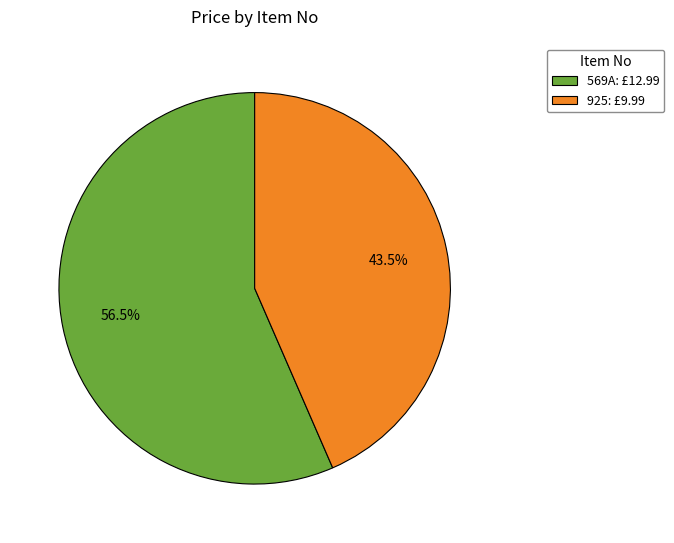

Which has a higher value, 569A: £12.99 or 925: £9.99?

569A: £12.99